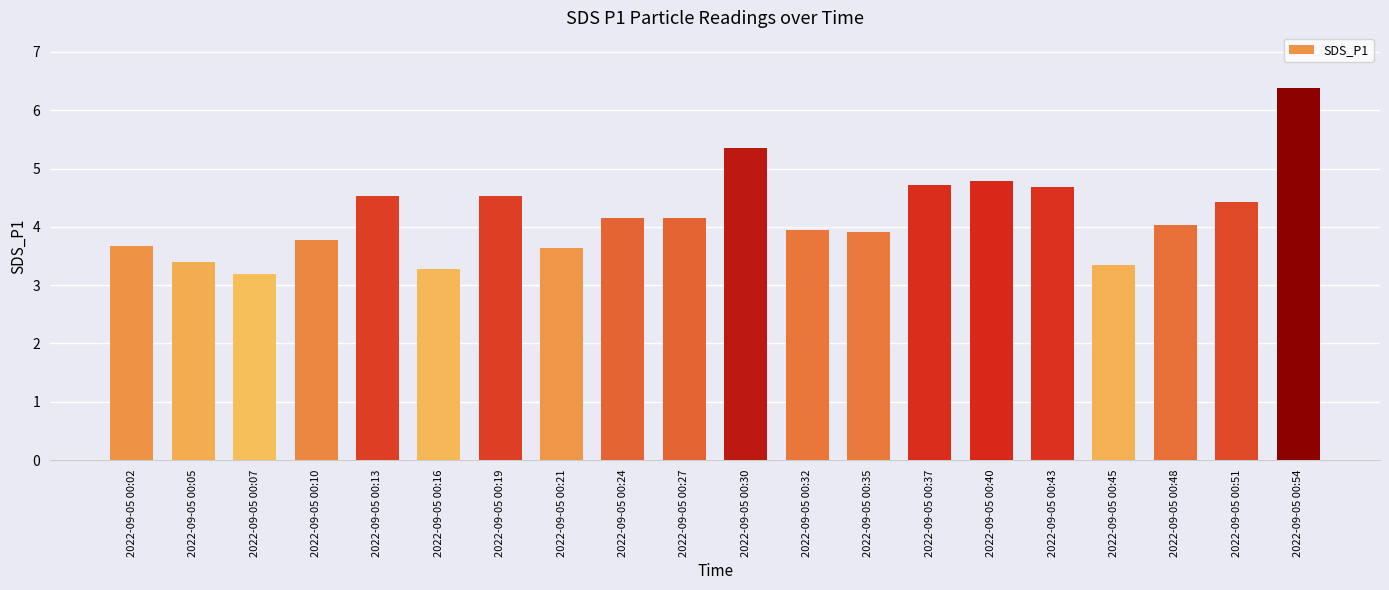

What is the approximate value at 2022-09-05 00:10?

3.8